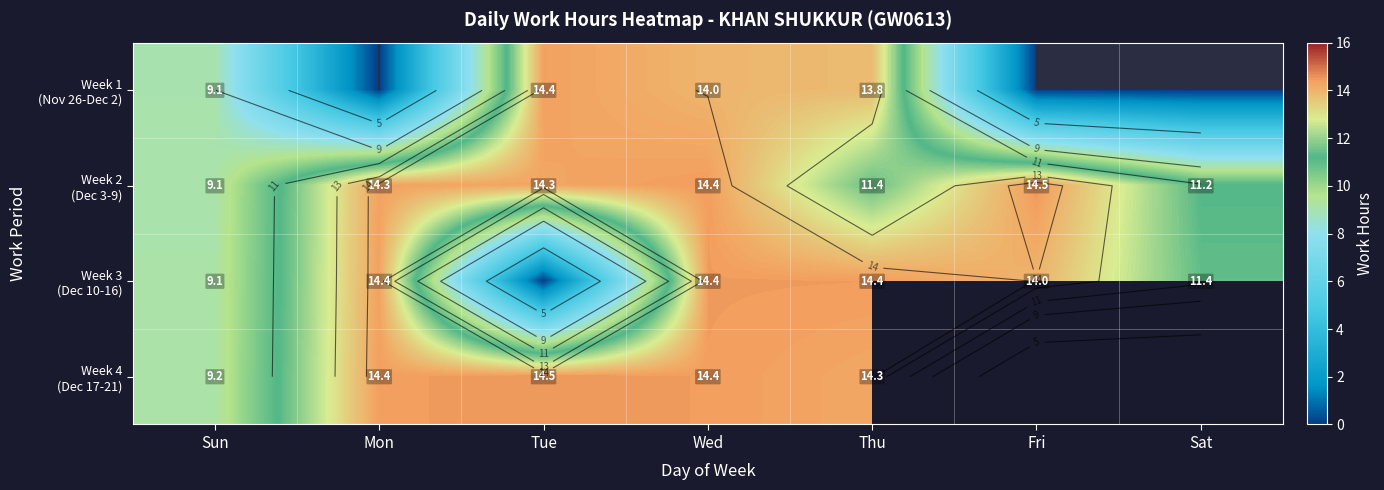

What is the average value of the Week 3 (Dec 10-16) series?

11.1